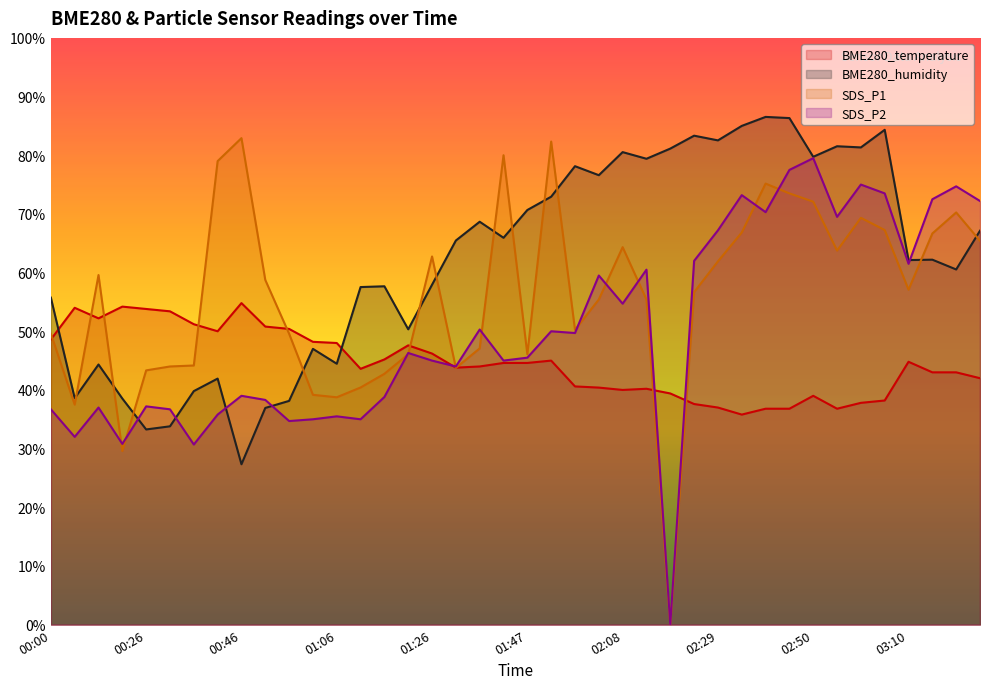

Which series ends up on top after the final intersection of SDS_P1 and SDS_P2?

SDS_P2